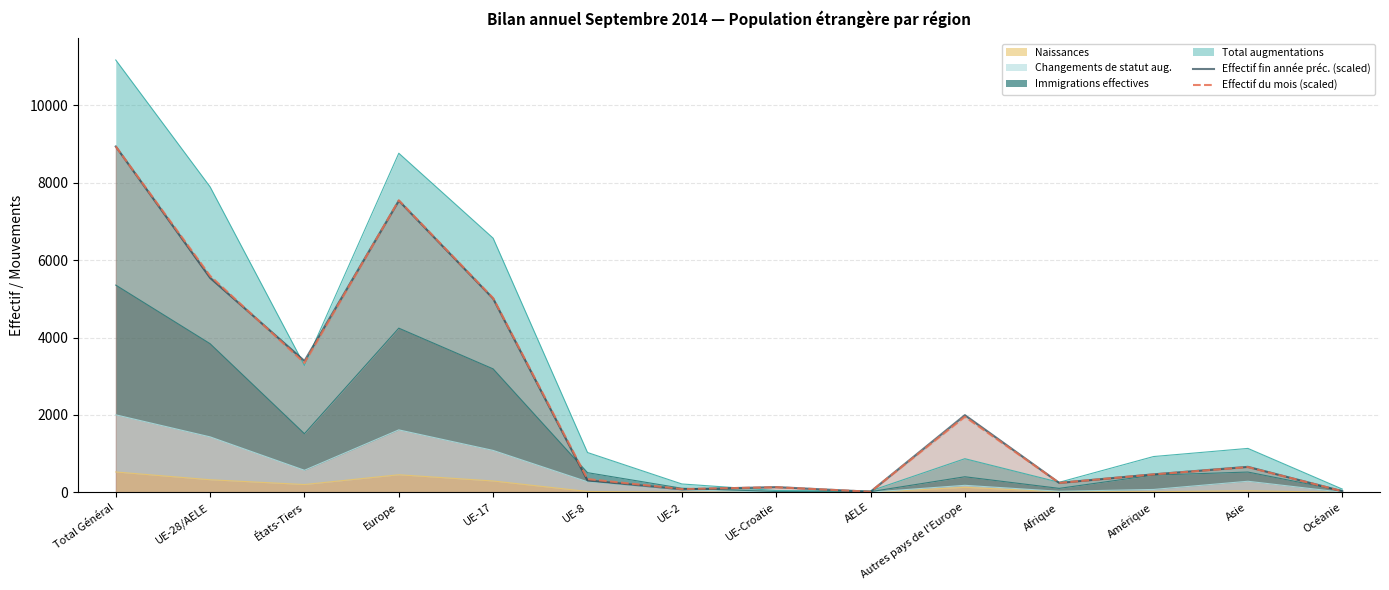

Which series has the widest spread of values?

Effectif fin année préc. (scaled)